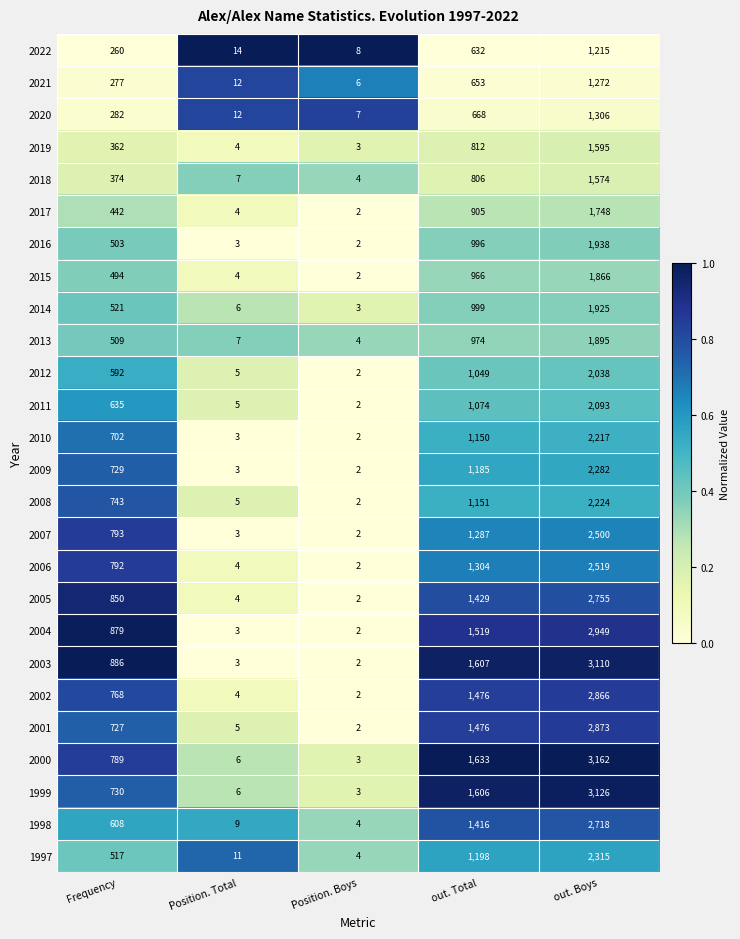

What is the difference between the maximum and second lowest values in the 2000 series?

3156